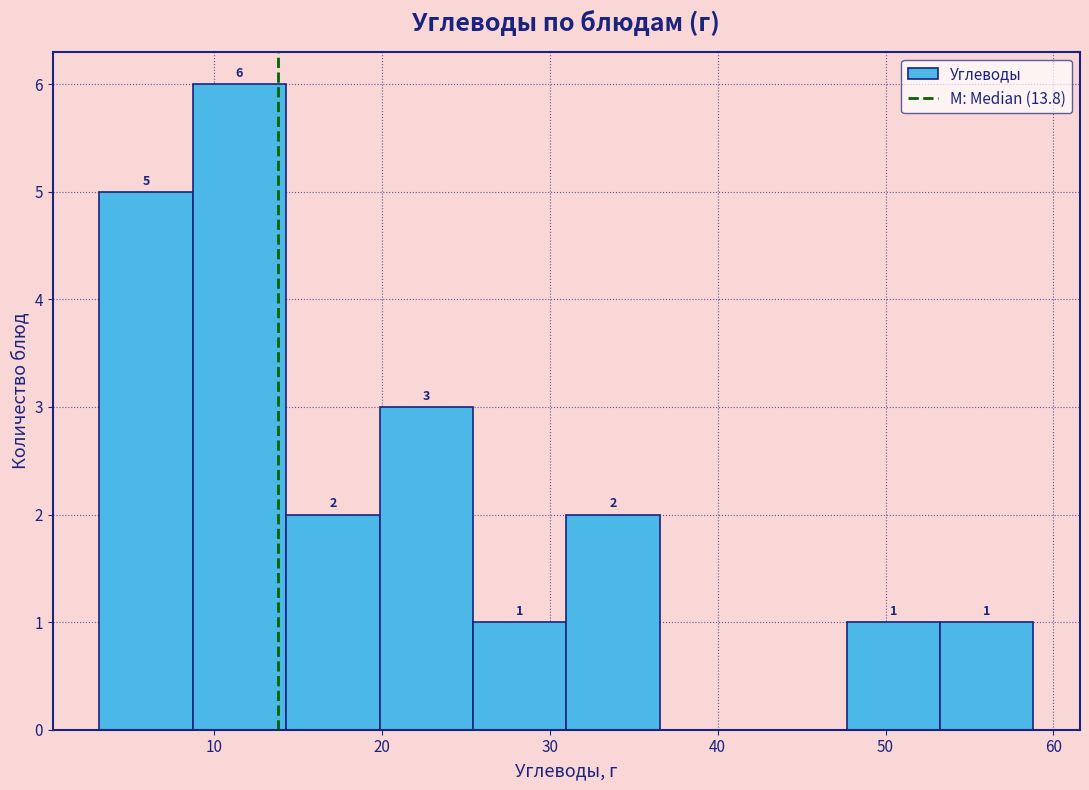

Which range on the x-axis has the tallest bar?

9 to 14